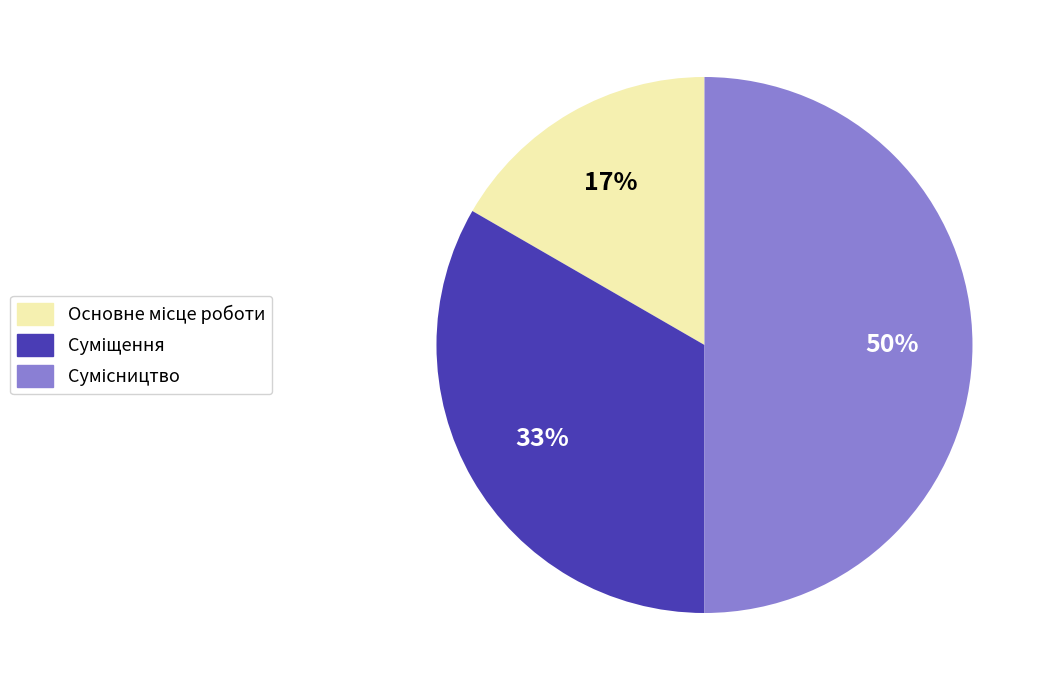

To the nearest percent, what is the average slice percentage?

33%